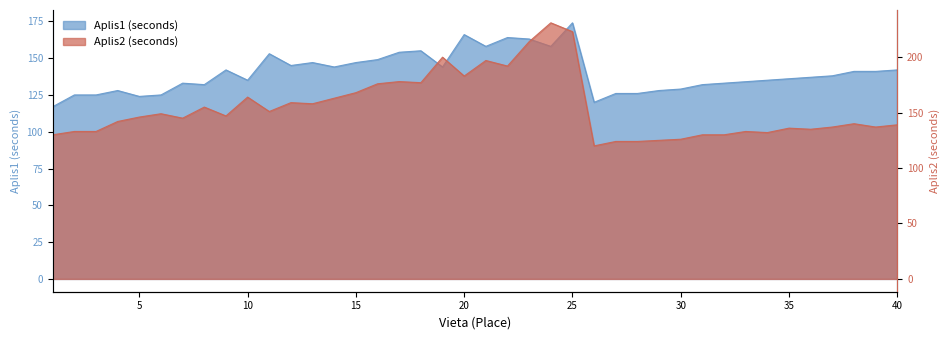

True or false: Aplis2 (seconds) and Aplis1 (seconds) intersect in this chart.

True